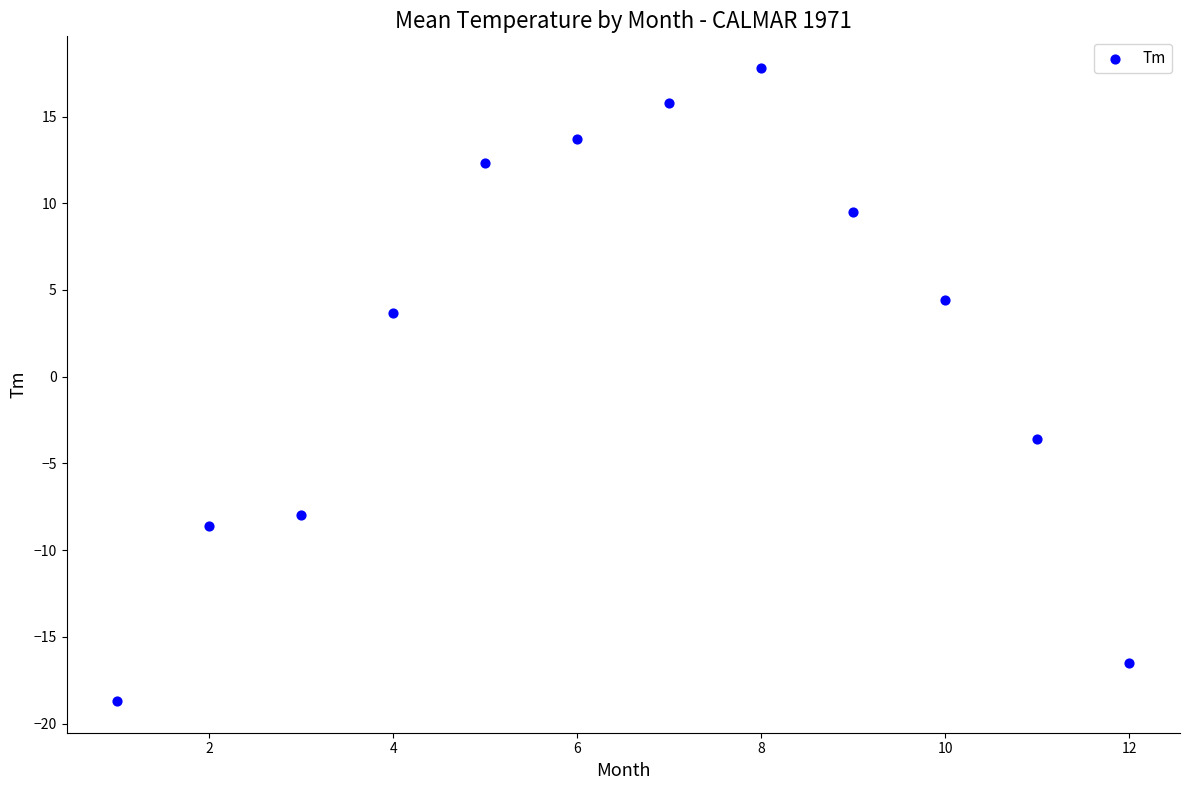

What is the average X value?

6.5